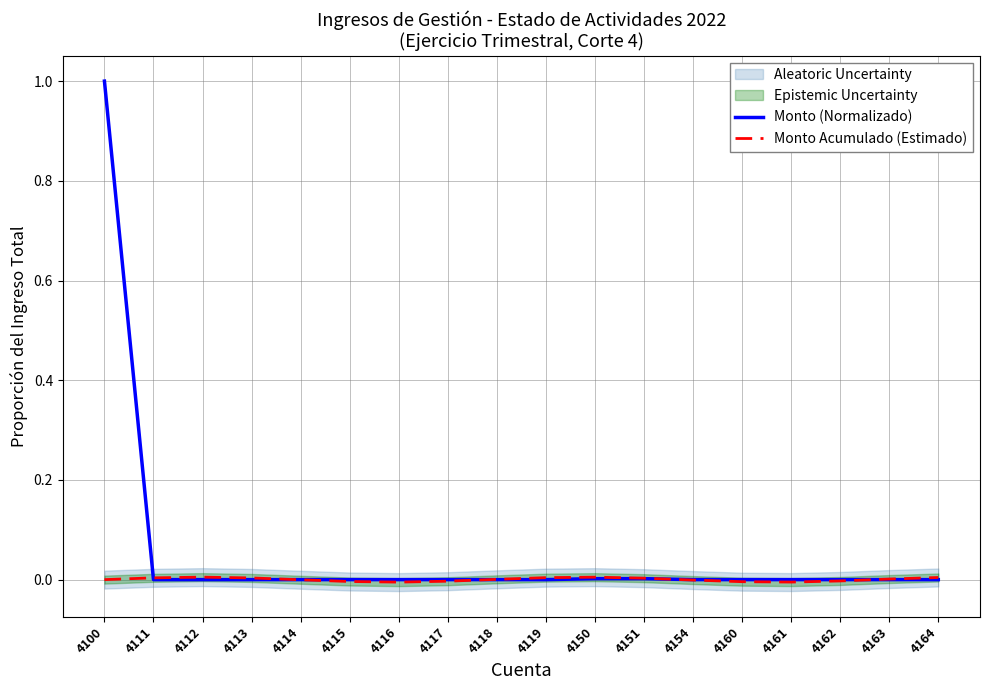

Which category has the lowest value in the Monto Acumulado (Estimado) series?

4116